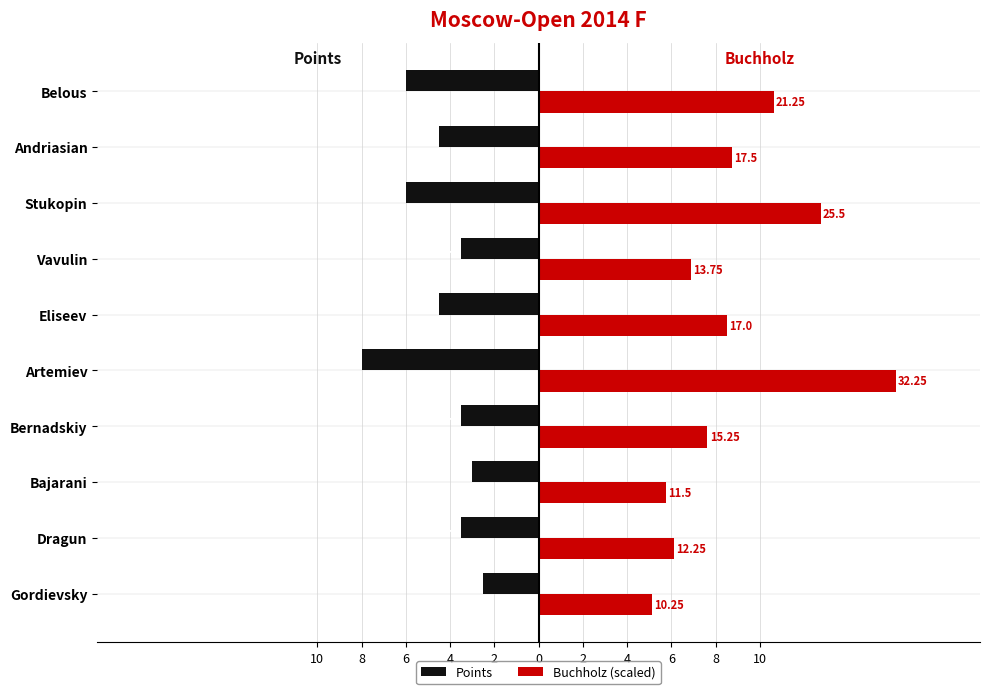

What are all the series names shown in the legend?

Points, Buchholz (scaled)